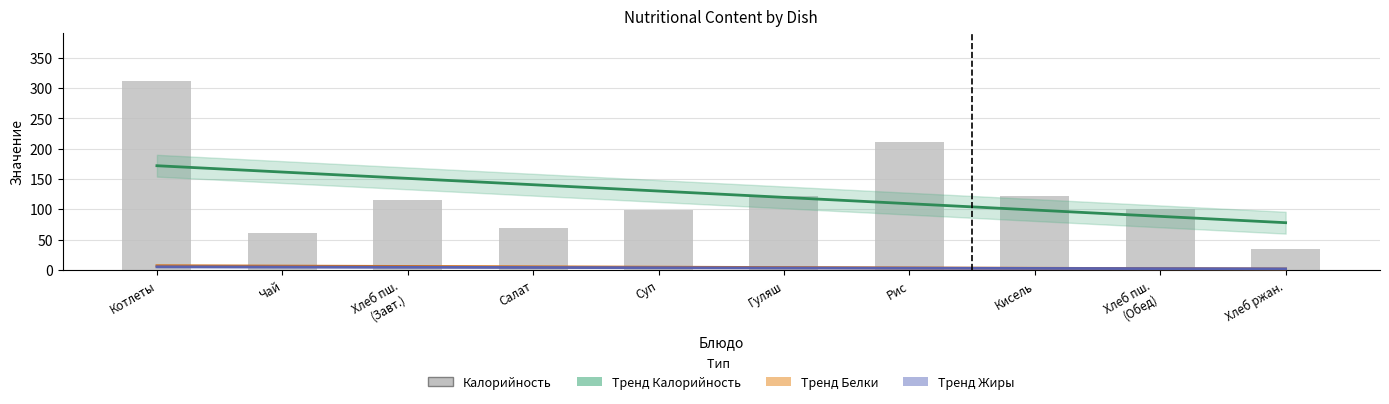

What is the value of the Белки bar at the 7th from the left?

3.8